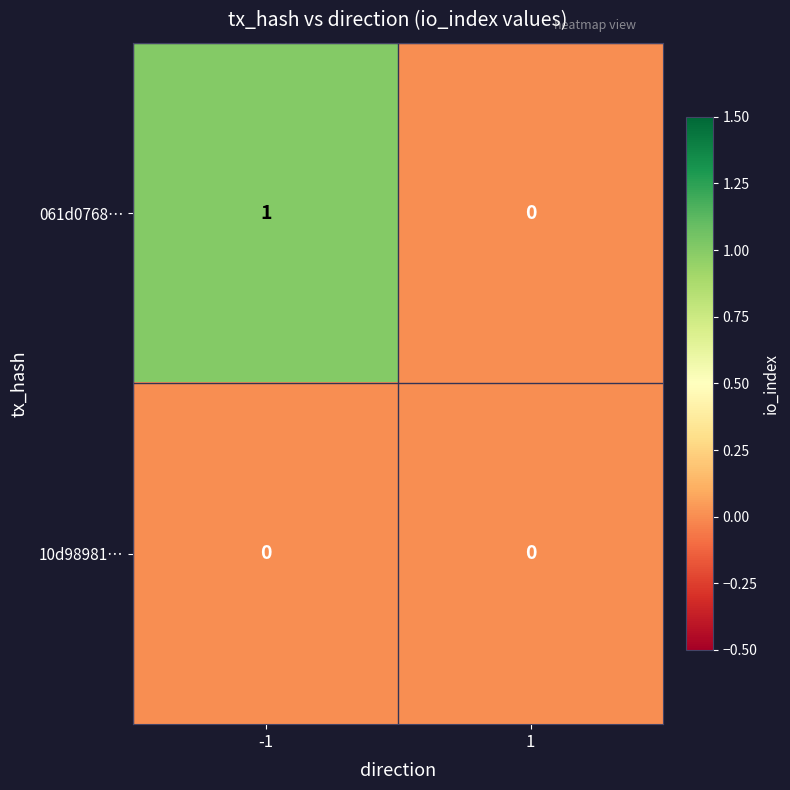

Which series has the largest range (max minus min)?

061d0768…